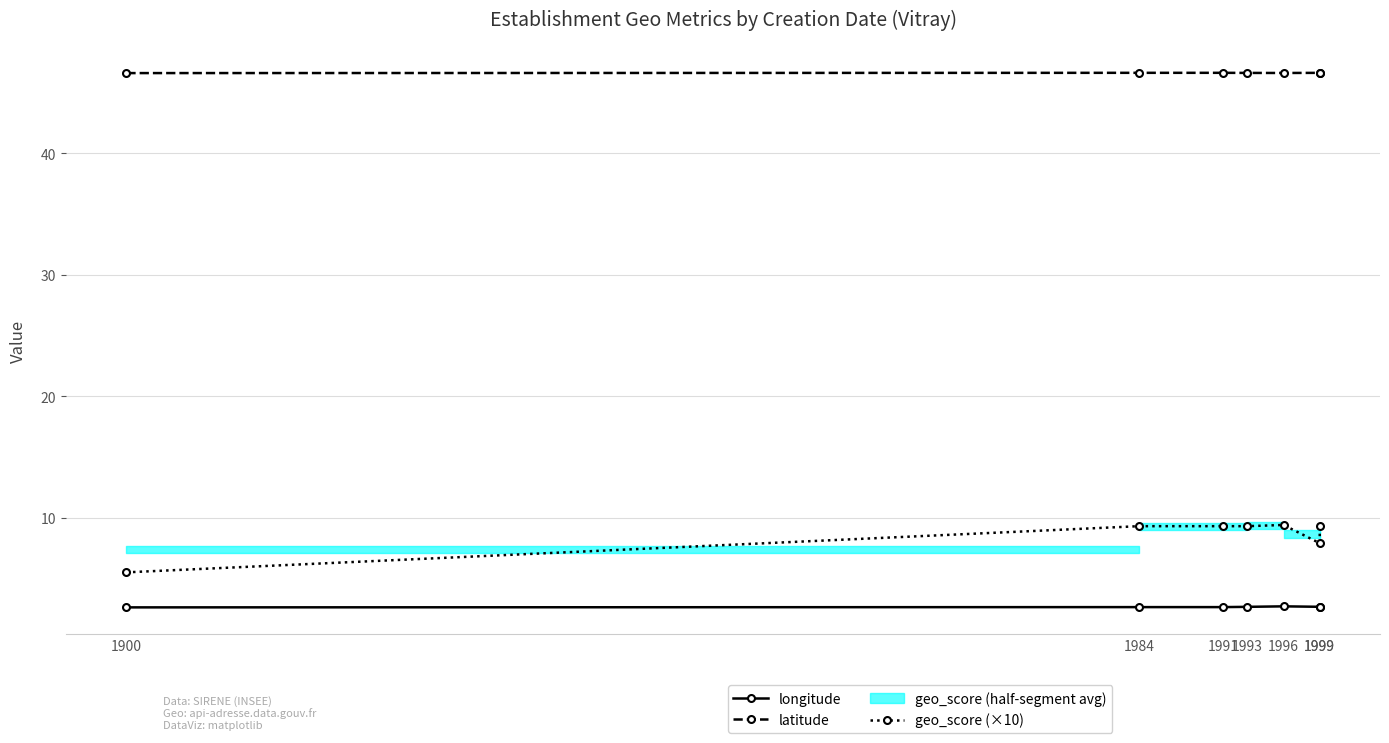

What is the difference between the maximum and minimum values in the longitude series?

0.1